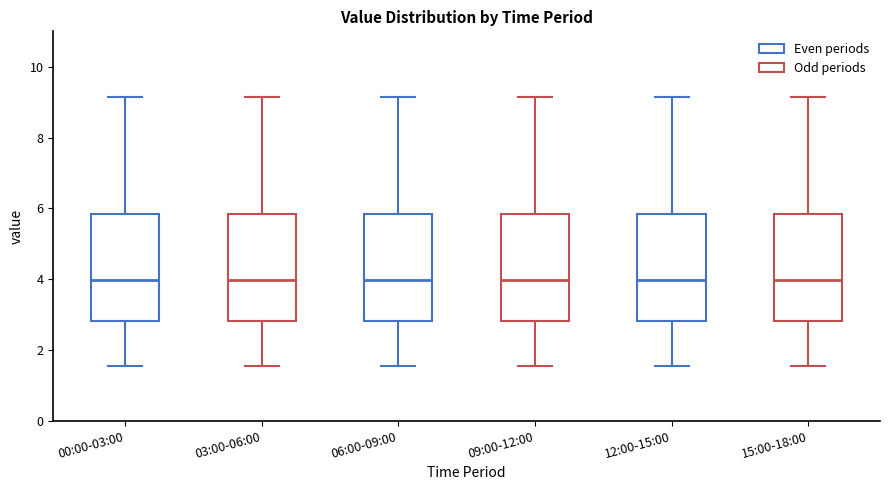

Reading left to right, read every box against the y-axis: the position of its median line, the range the box covers, and the ends of its whiskers. The values are not printed on the chart, so give them approximately, as read against the axis.

00:00-03:00: median 4.0, box 2.8 to 5.8, whiskers 1.6 to 9.2
03:00-06:00: median 4.0, box 2.8 to 5.8, whiskers 1.6 to 9.2
06:00-09:00: median 4.0, box 2.8 to 5.8, whiskers 1.6 to 9.2
09:00-12:00: median 4.0, box 2.8 to 5.8, whiskers 1.6 to 9.2
12:00-15:00: median 4.0, box 2.8 to 5.8, whiskers 1.6 to 9.2
15:00-18:00: median 4.0, box 2.8 to 5.8, whiskers 1.6 to 9.2